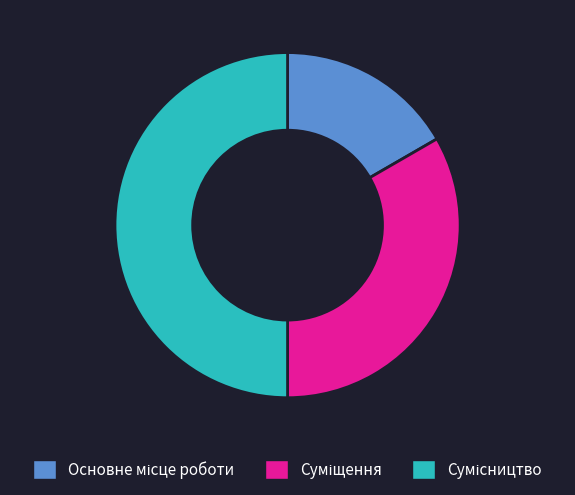

Which category has the biggest portion of the pie?

Сумісництво